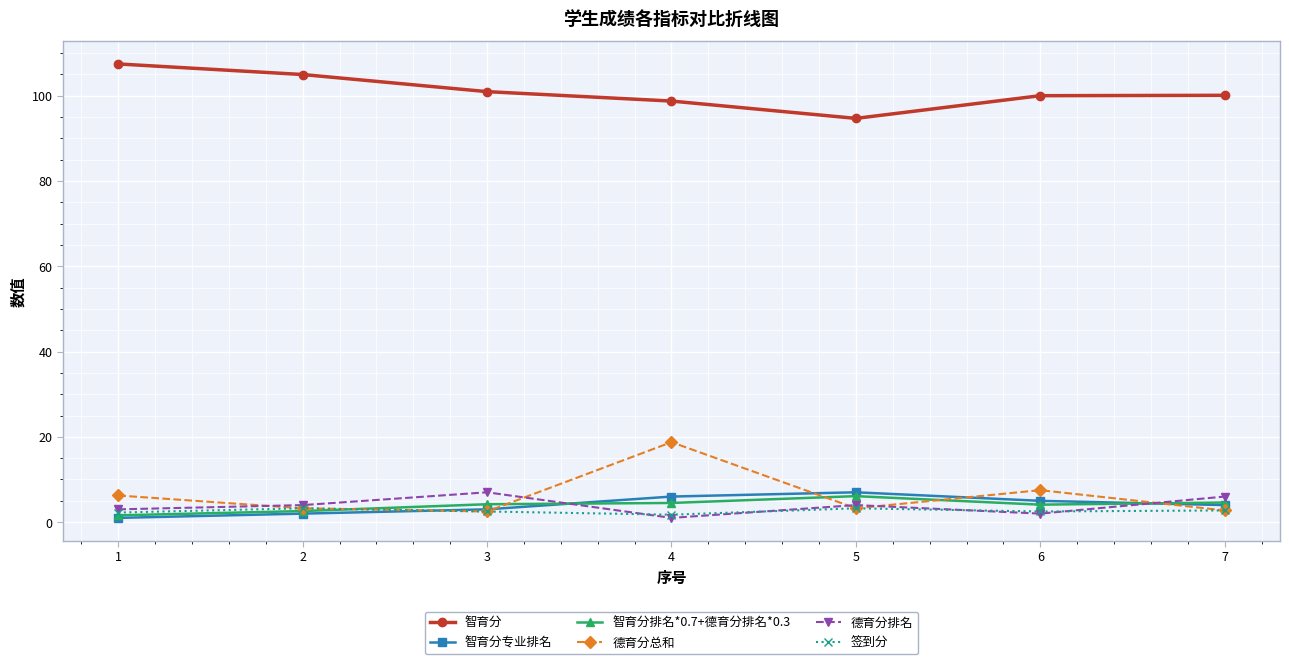

True or false: 智育分排名*0.7+德育分排名*0.3 and 德育分总和 cross at least once.

True